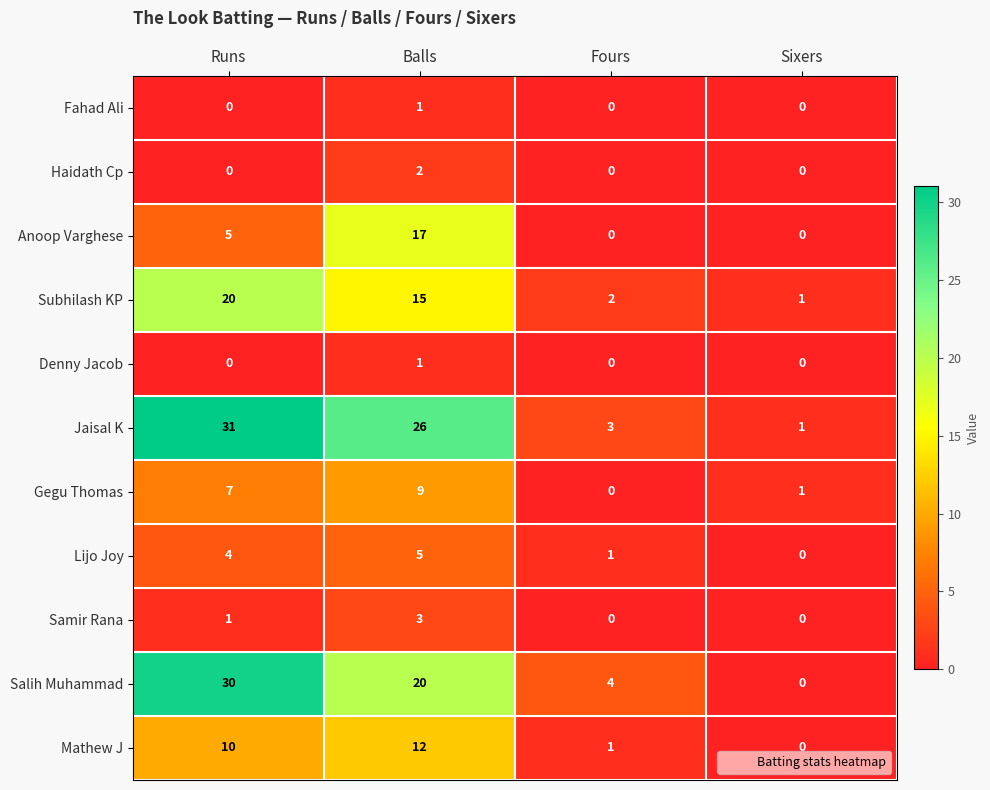

List the labels in order of Gegu Thomas value, largest first.

Balls, Runs, Sixers, Fours